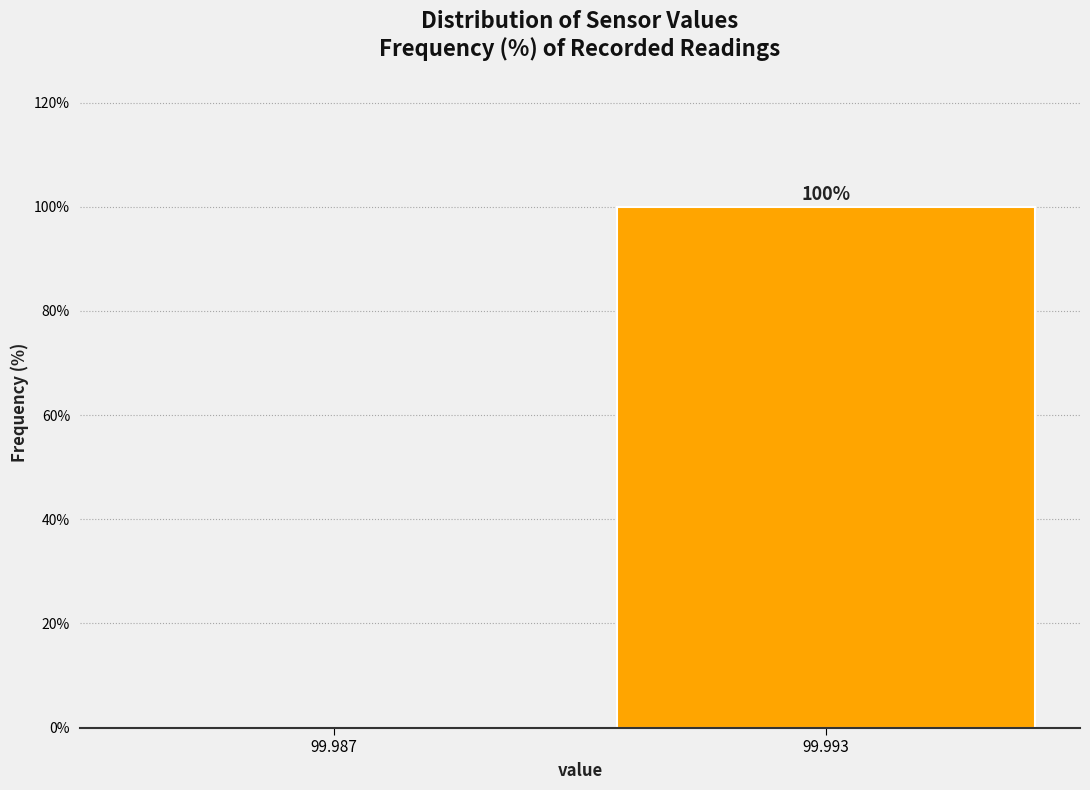

Reading left to right, extract all data points from this chart.

99.987=0	99.993=100